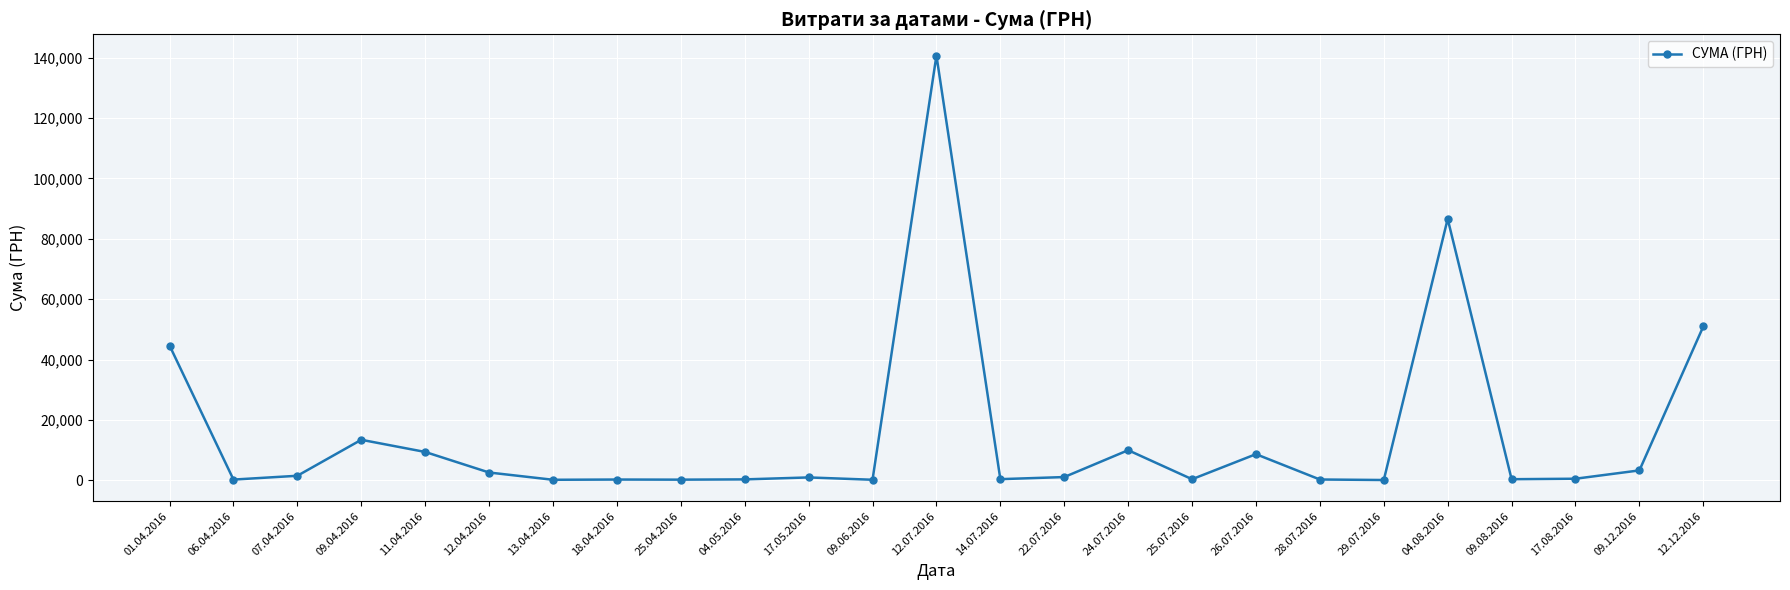

What is the value of the 1st point from the left?

44633.0